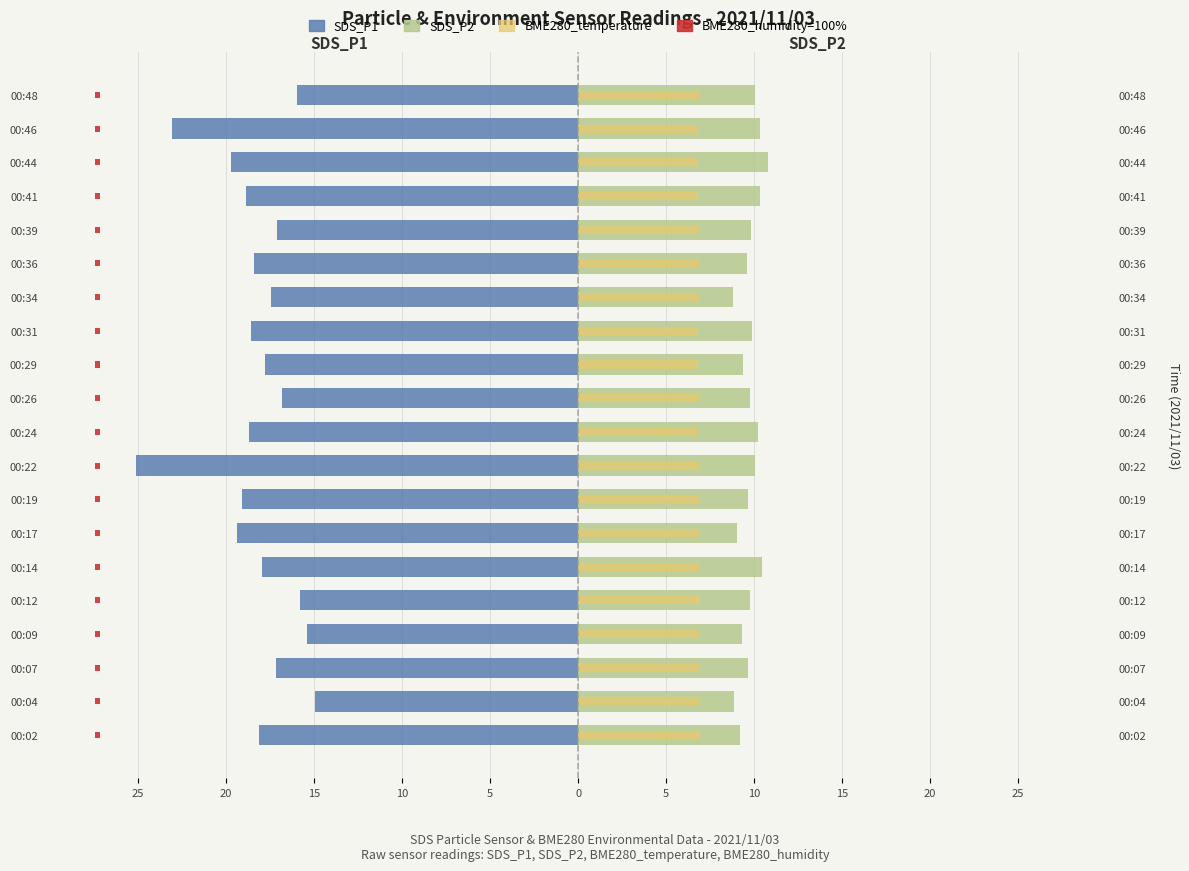

What is the highest value of the BME280_temp (×0.5) series?

6.9